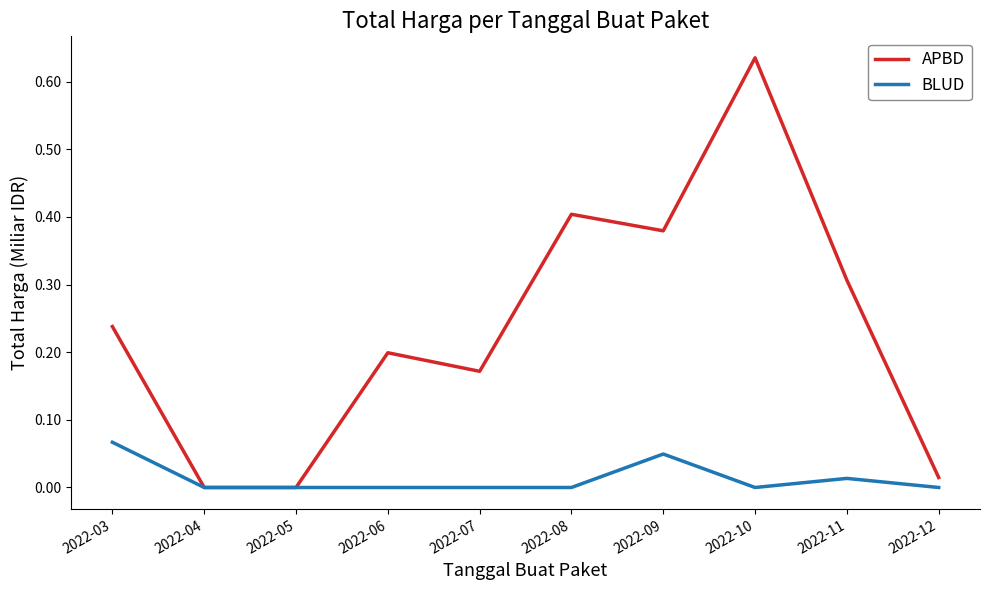

At which category is the sum across all series the highest?

2022-10